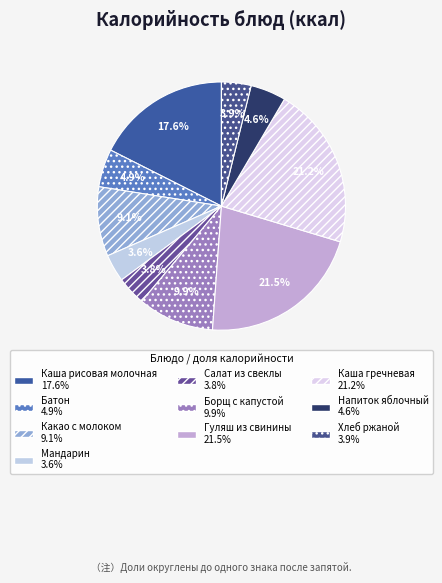

What is the smallest slice in the pie chart?

Мандарин